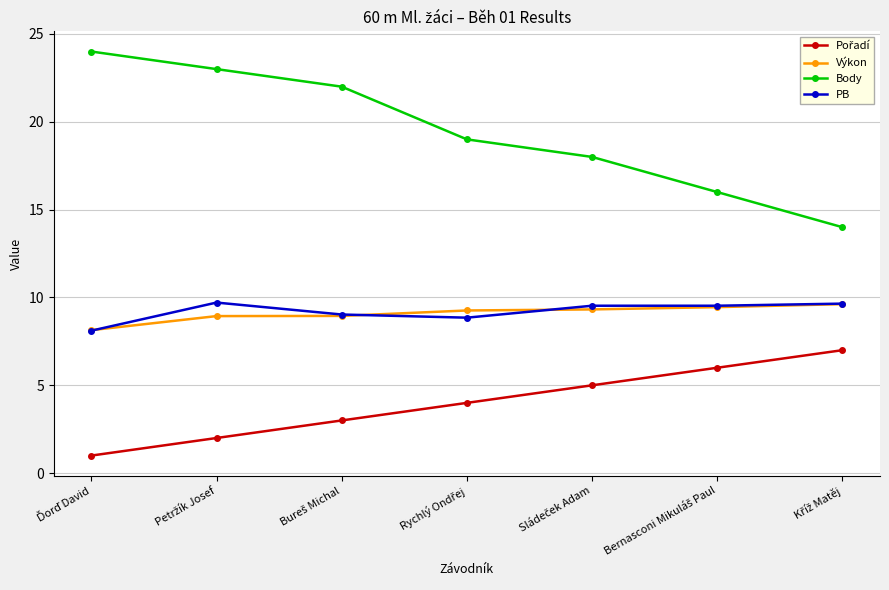

What is the value of the PB point at the 5th from the left?

9.5